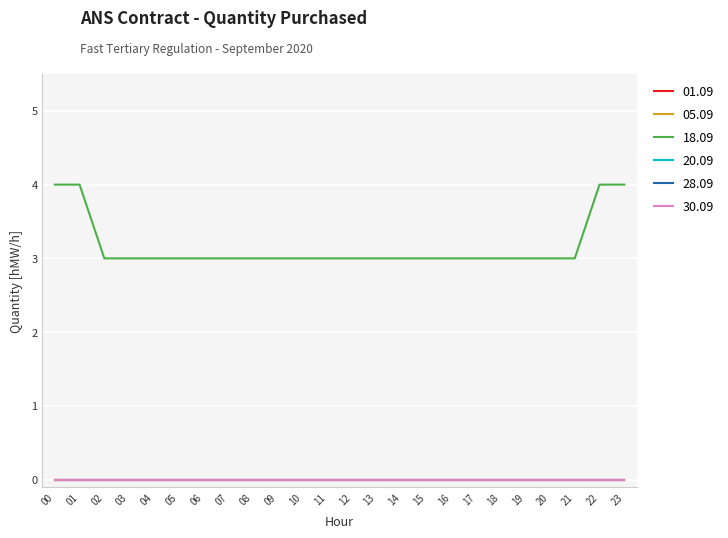

At how many categories does at least one series exceed 1?

24